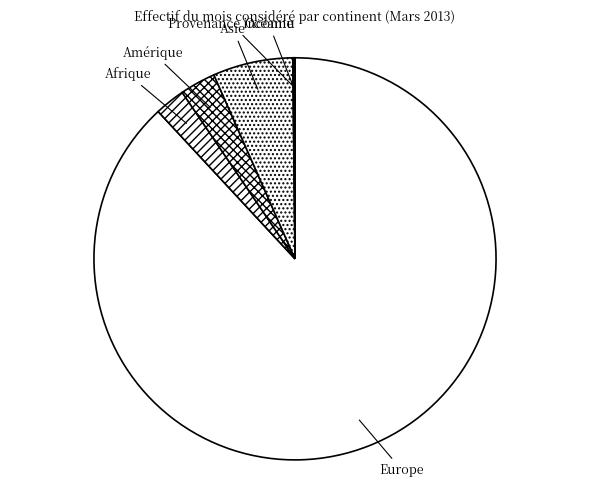

Is it true that Asie is 6% of the pie?

True